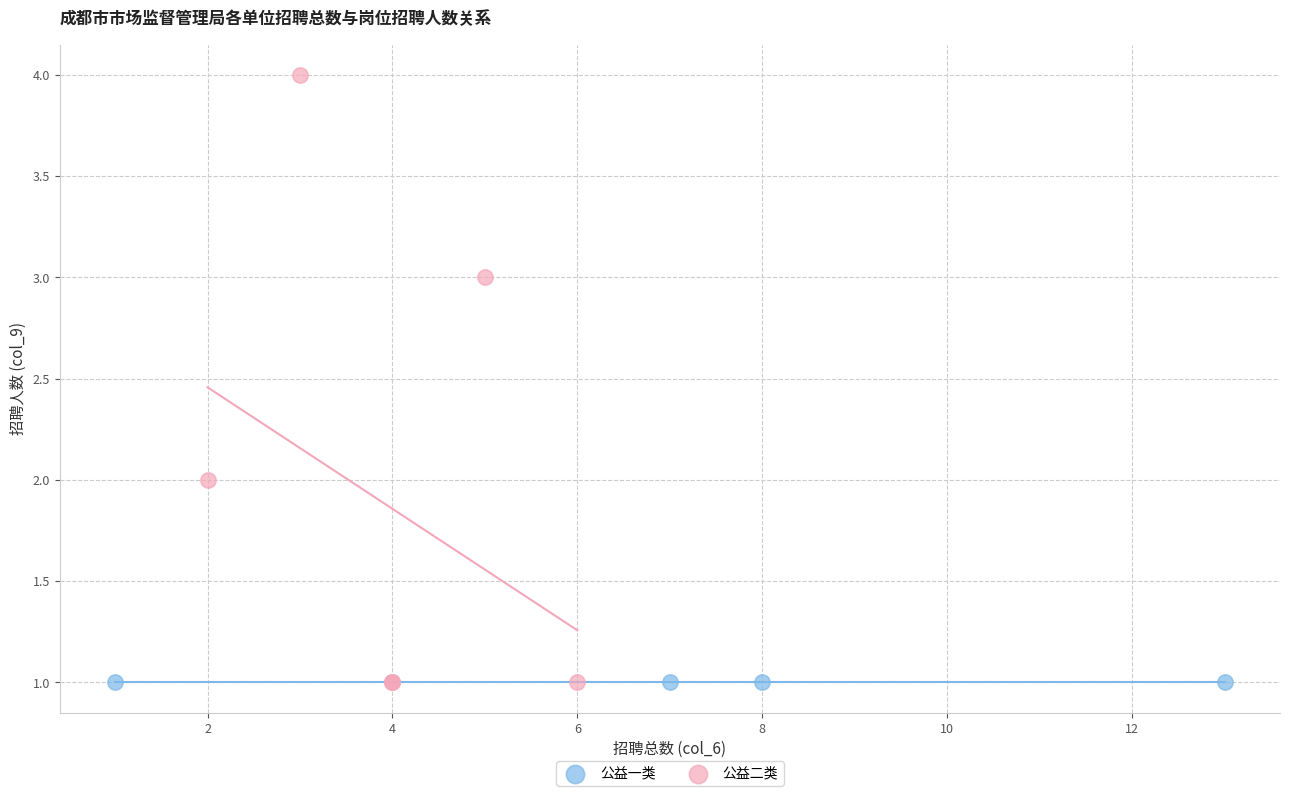

Which series contains the highest Y value?

公益二类